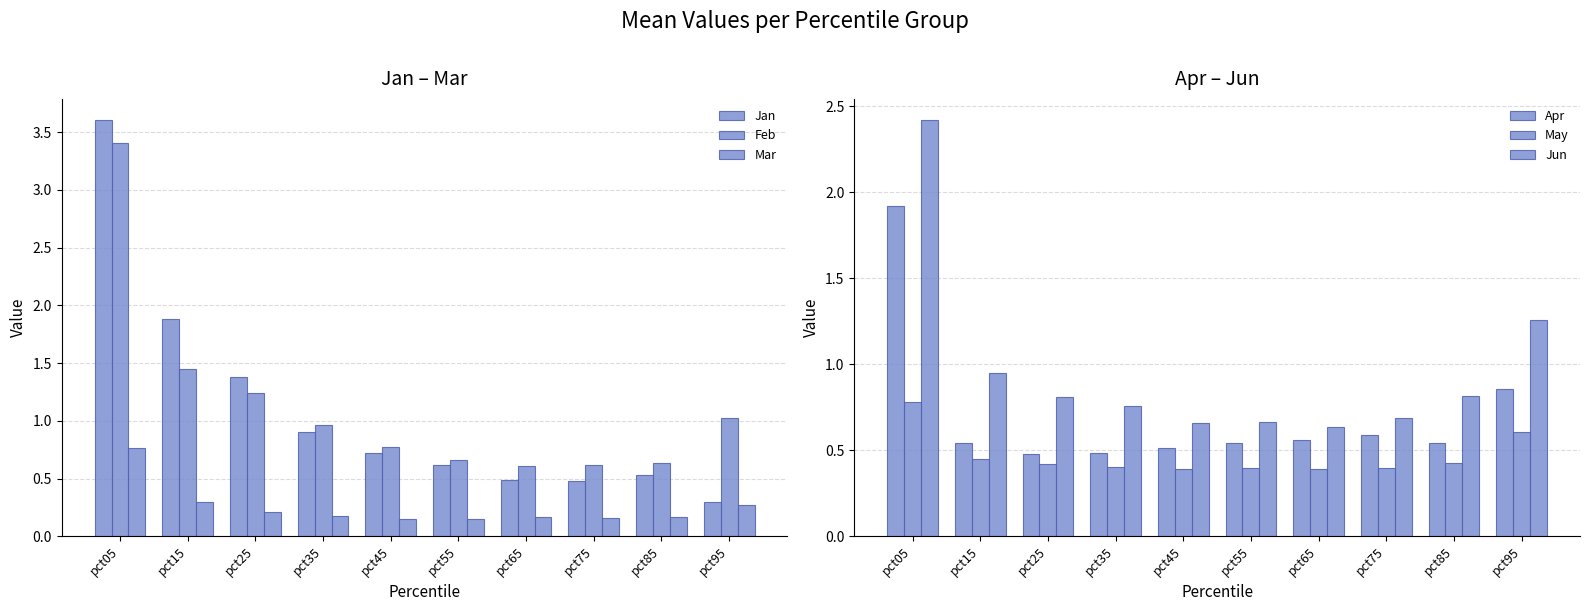

Which has a higher value, pct75 or pct55?

pct55